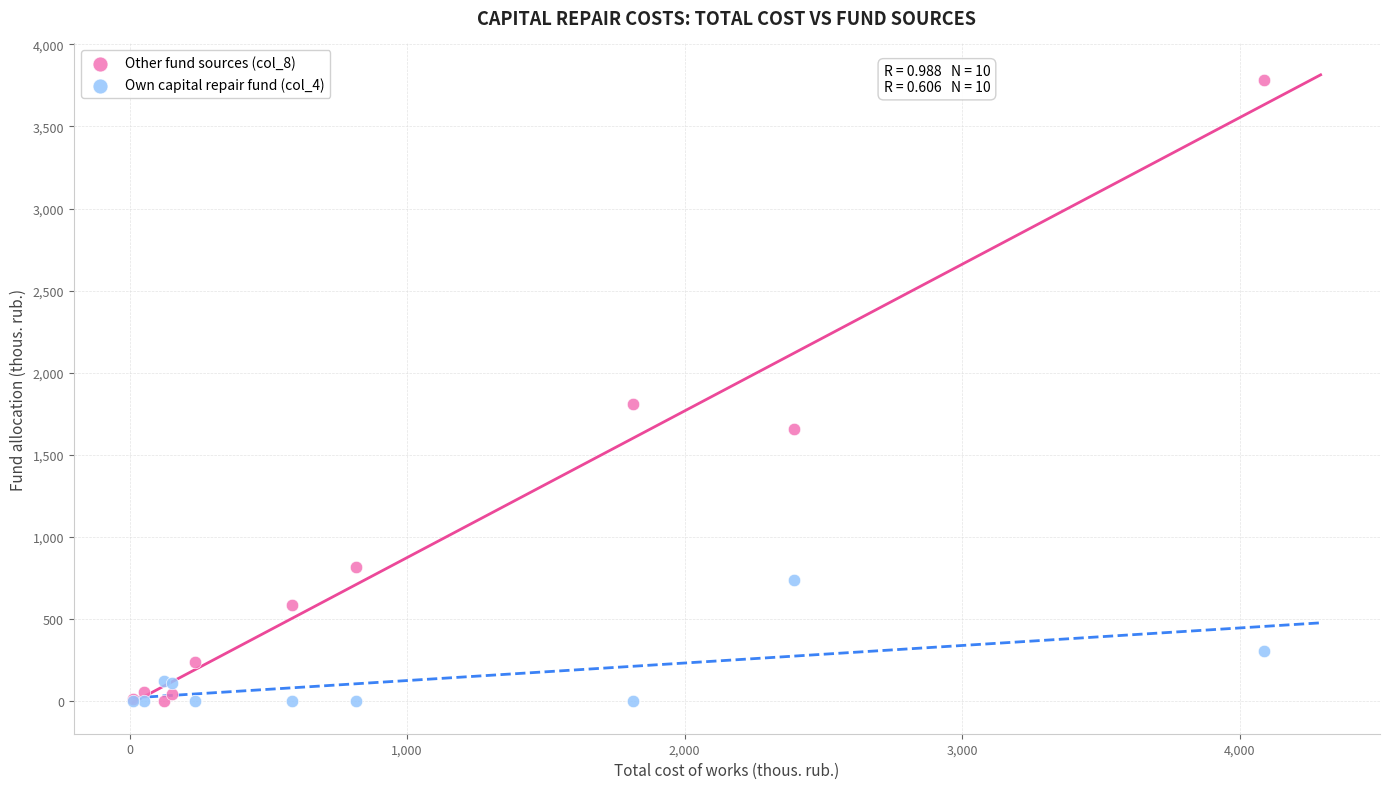

Across all series, what Y value is closest to 1890?

1812.6